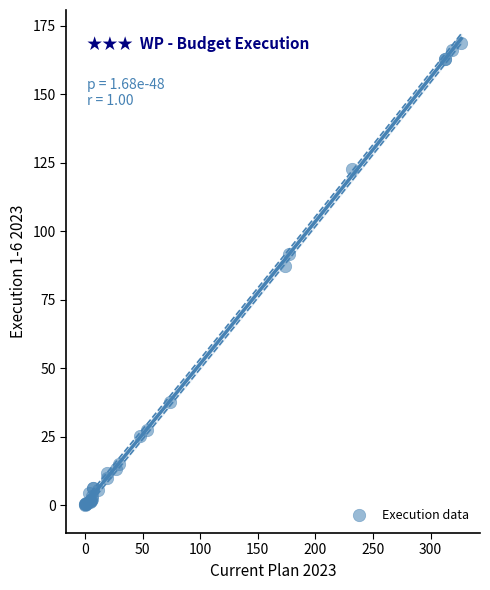

What Y value in the scatter plot is closest to 84?

87.3